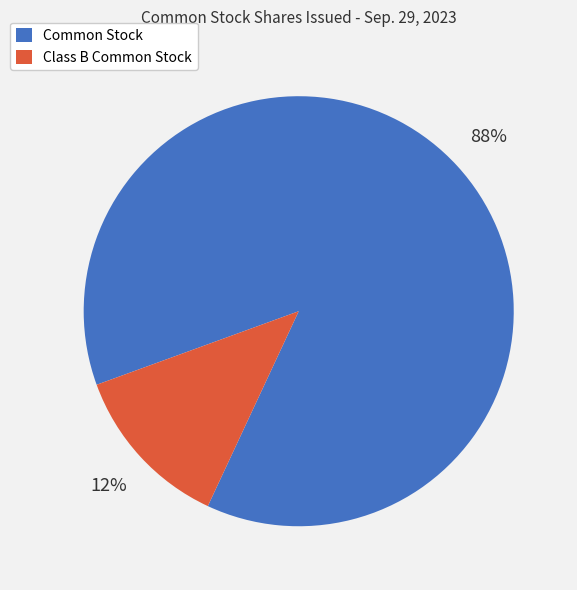

Which slice represents more than half of the pie?

Common Stock